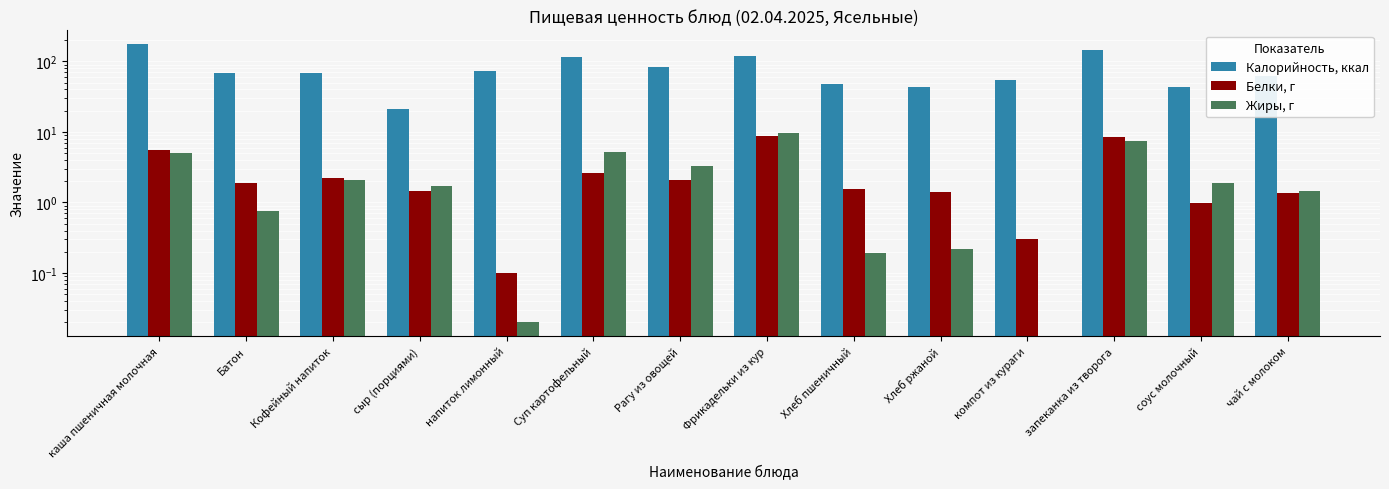

What is the label of the 3rd bar from the left?

Кофейный напиток